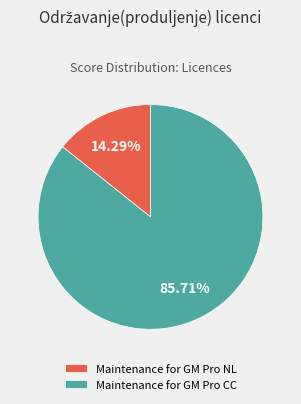

Rank the categories by value from highest to lowest.

Maintenance for GM Pro CC, Maintenance for GM Pro NL